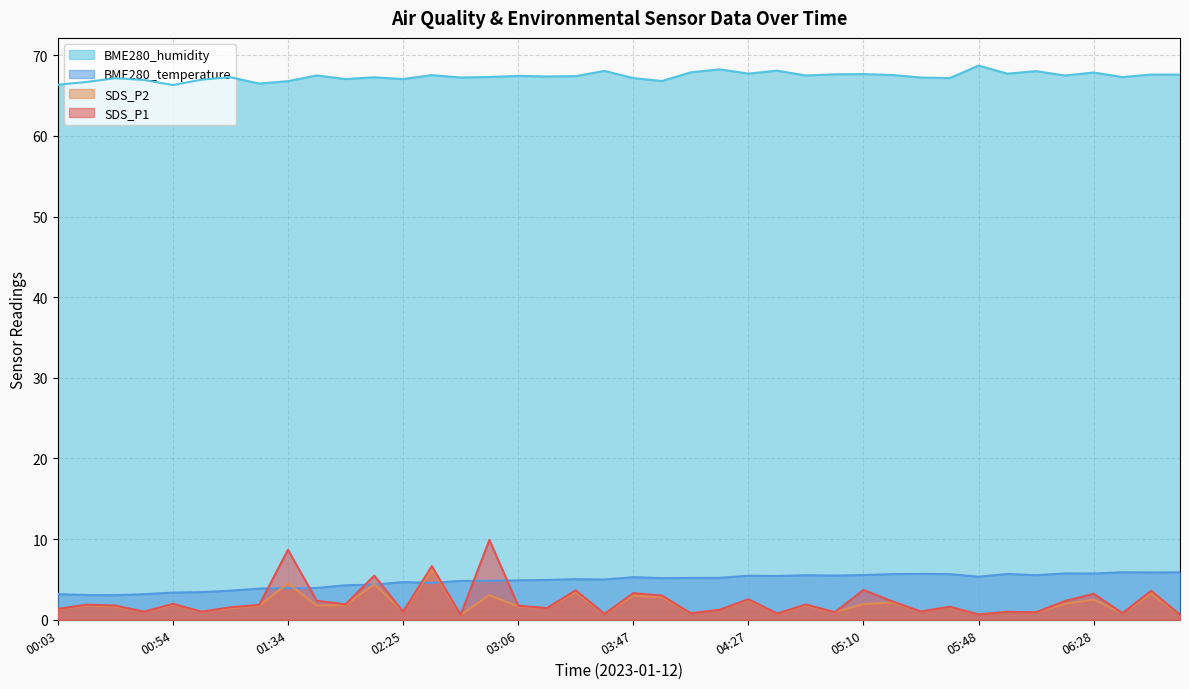

Which series has the widest spread of values?

SDS_P1